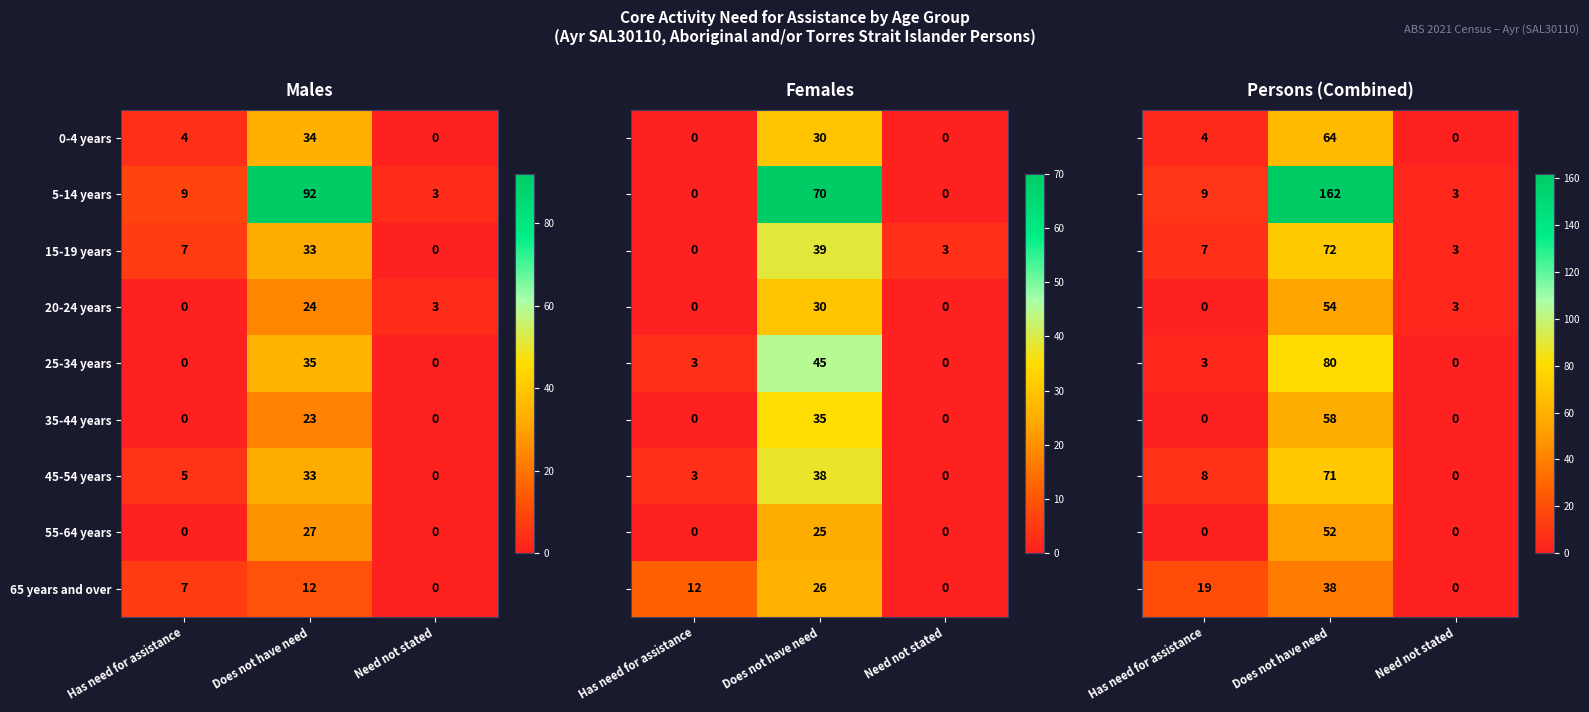

What is the maximum value for 20-24 years?

24